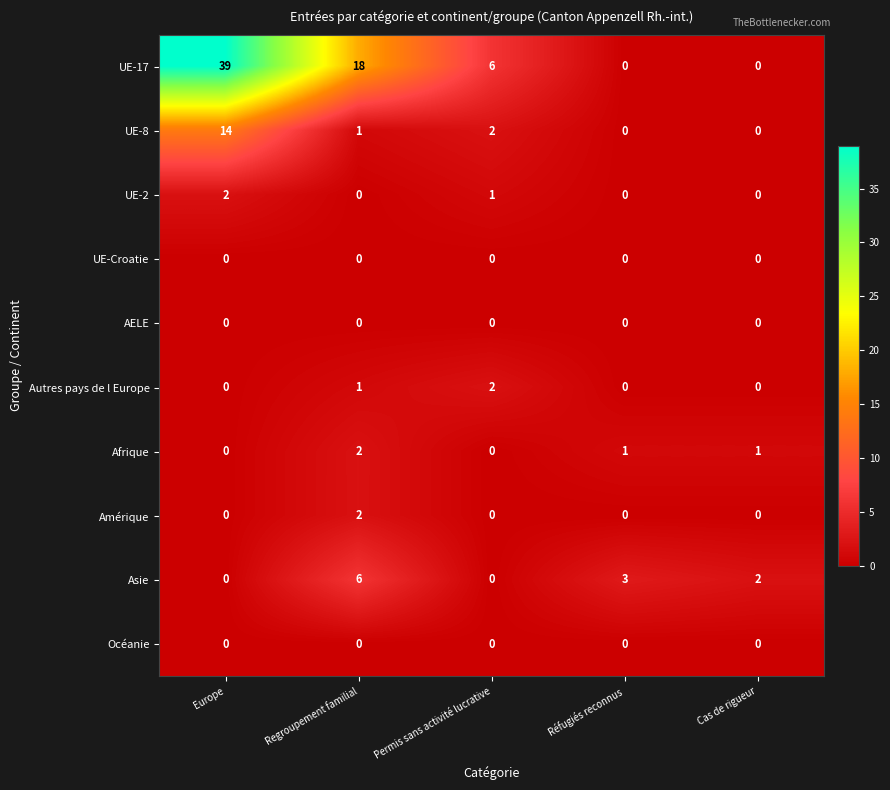

What is the difference between the second highest and minimum values in the UE-17 series?

18